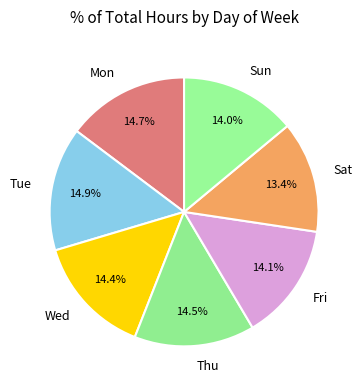

How many slices are in this pie chart?

7